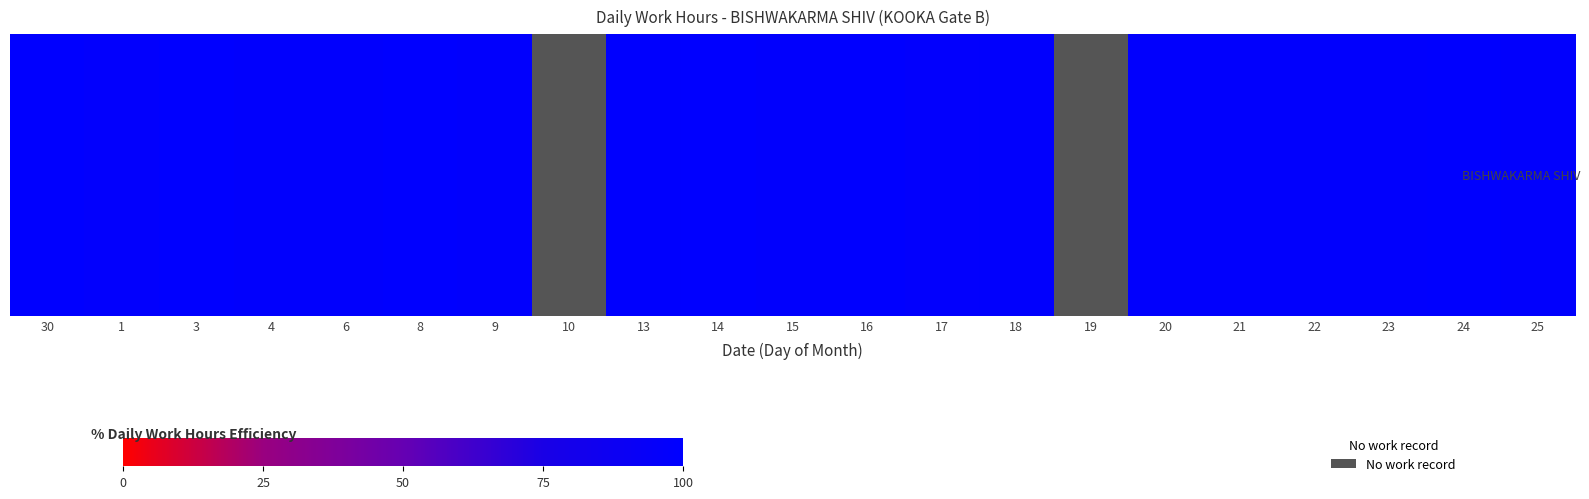

Approximately how many times larger is the value at 23 compared to 17?

1.0